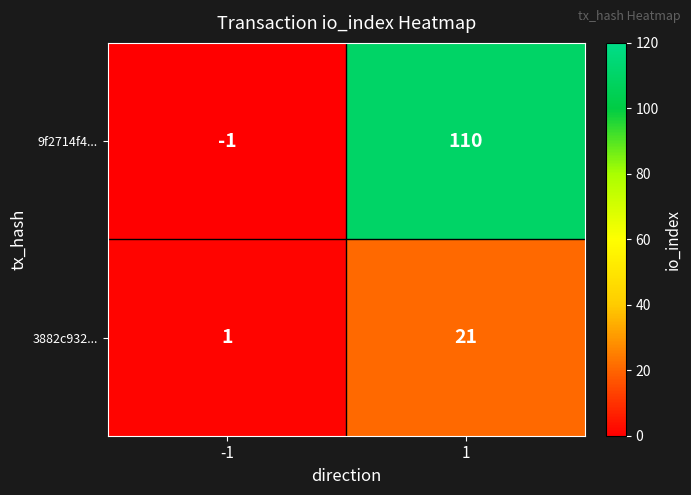

What is the sum of the 9f2714f4... values at -1 and 1?

109